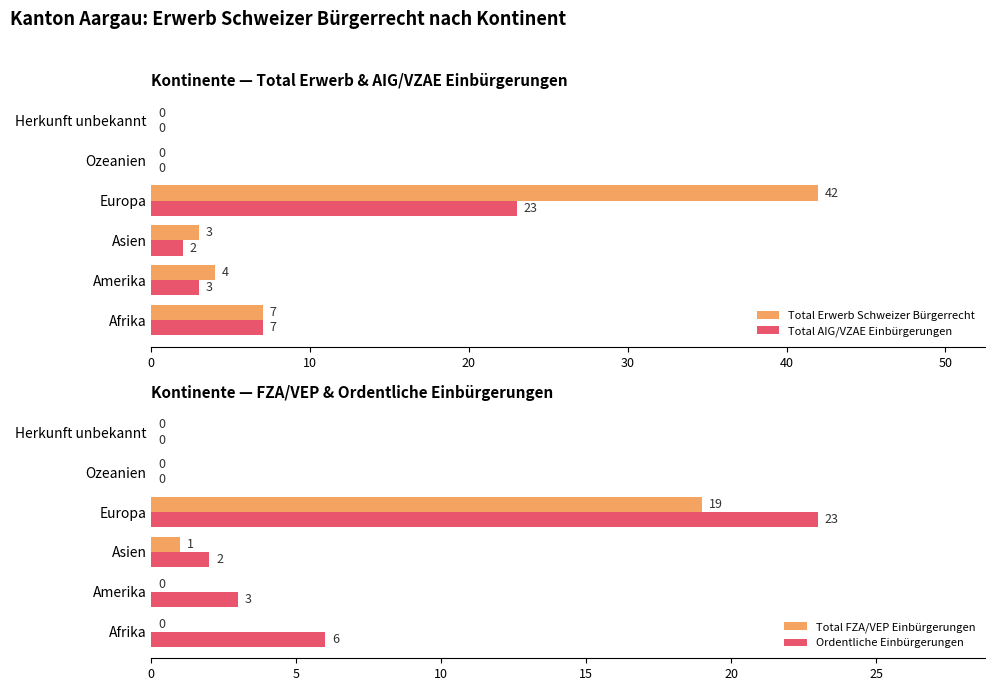

Is it true that Total Erwerb Schweizer Bürgerrecht equals 4 at Amerika?

True